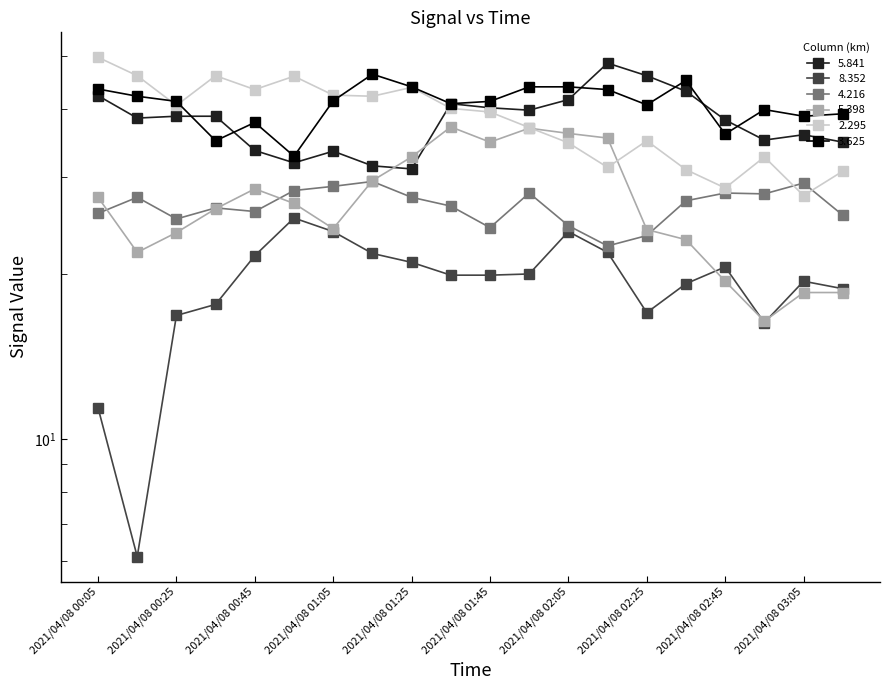

At 2021/04/08 00:55, list the series in order from smallest to largest.

8.352, 5.398, 4.216, 5.841, 3.625, 2.295